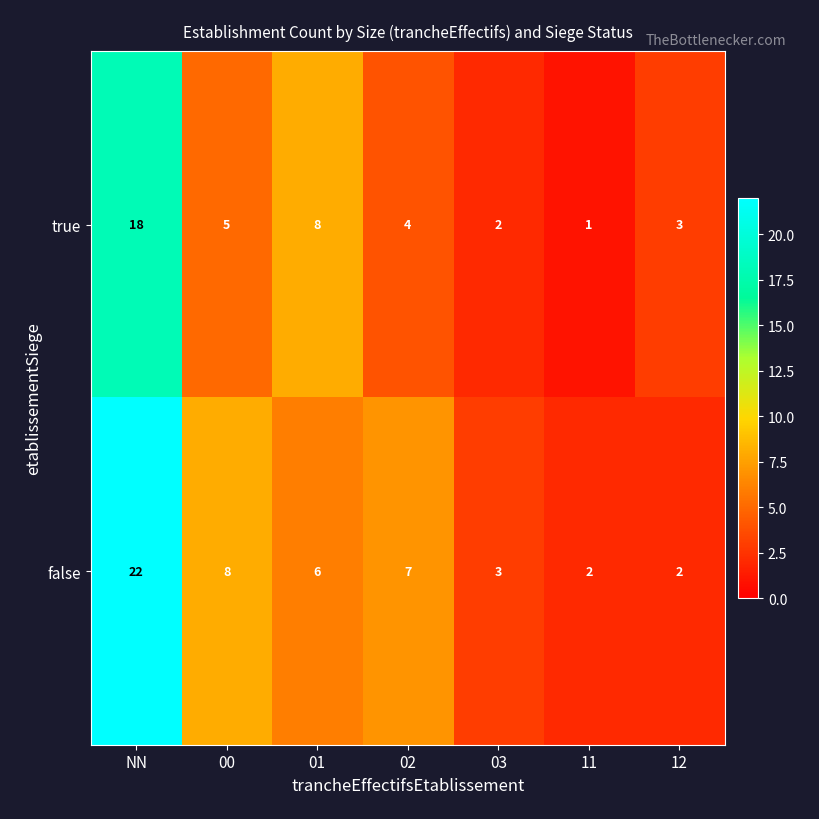

Which series has the widest spread of values?

false